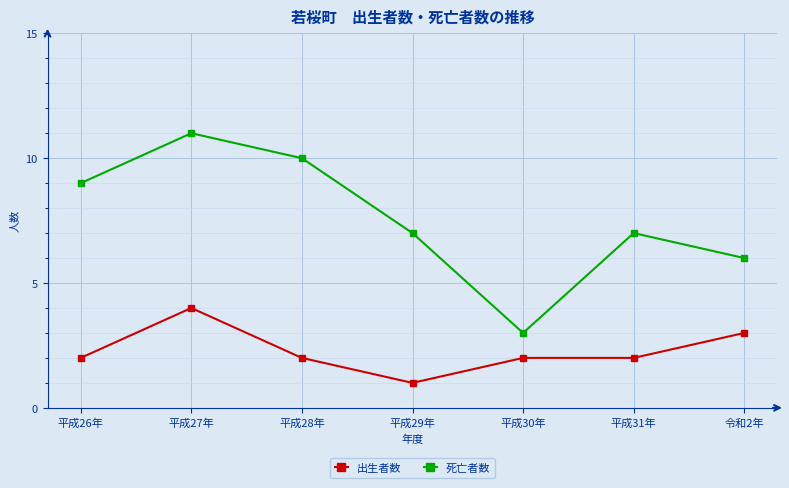

What is the greatest value displayed?

11